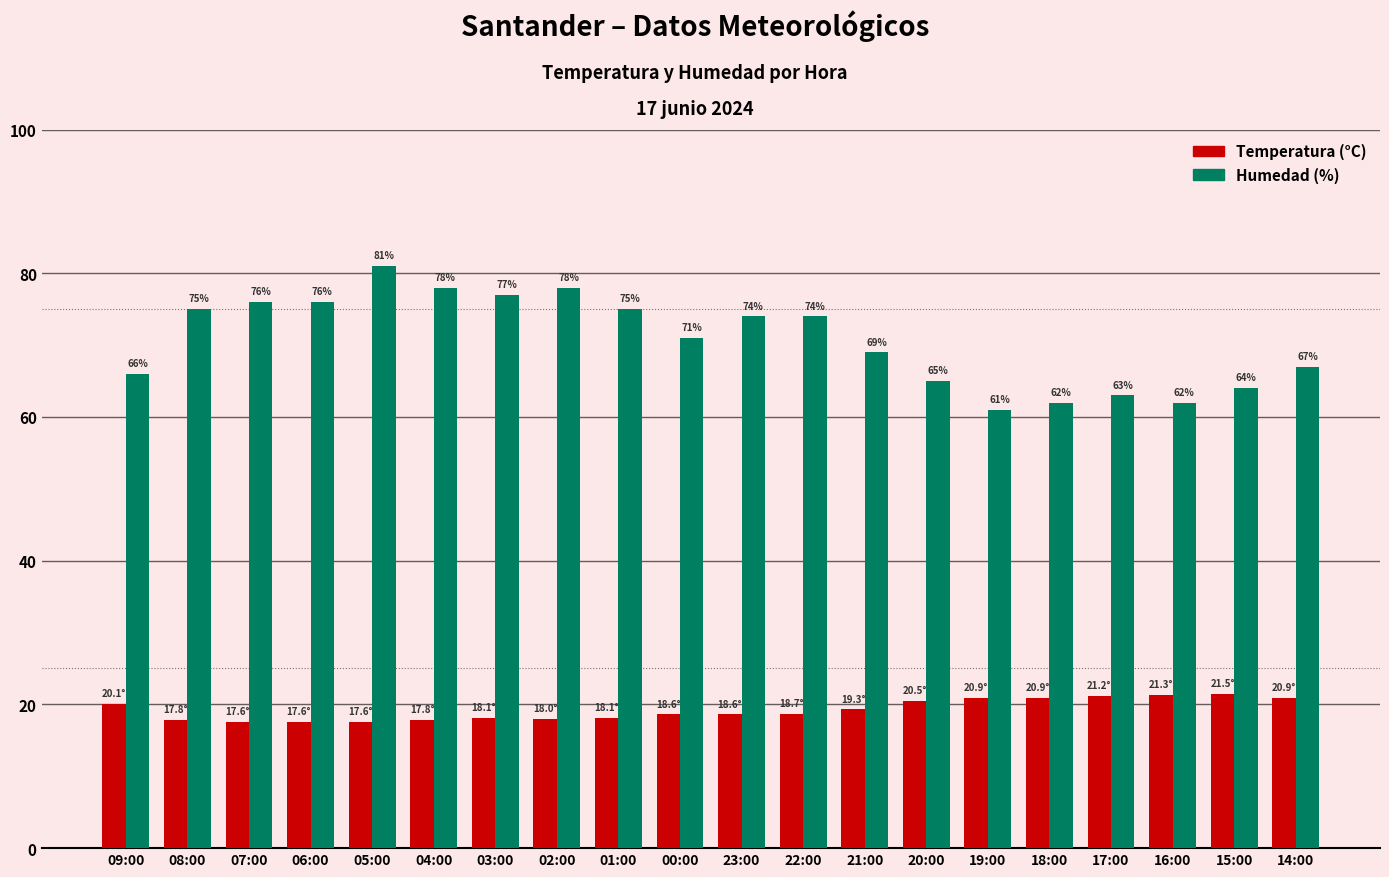

Which series has the largest total across all categories?

Humedad (%)